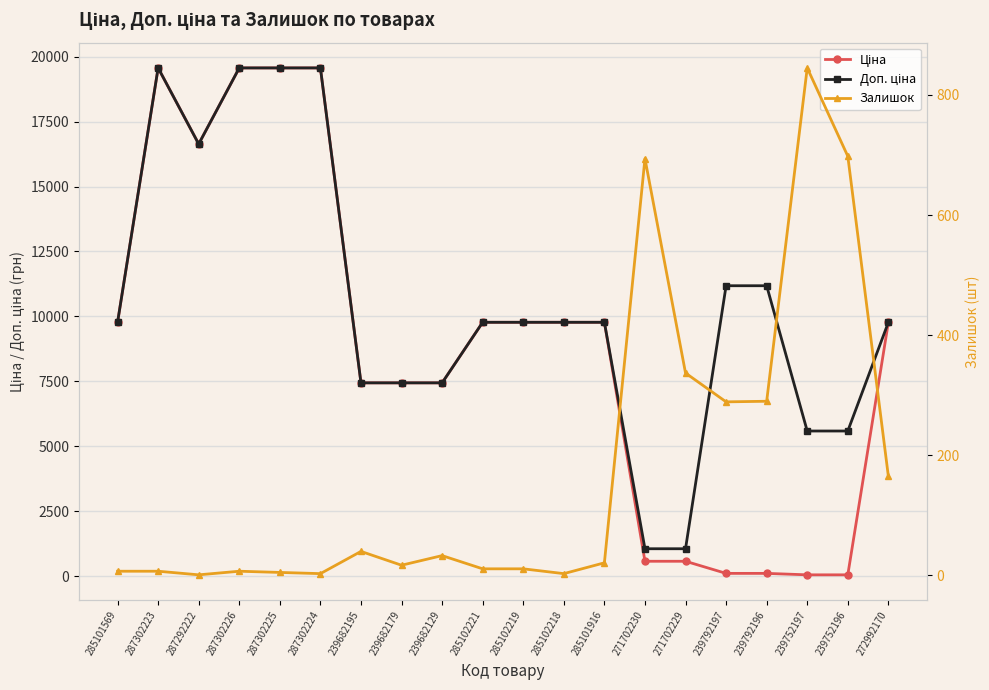

What is the lowest value of the Доп. ціна series?

1060.0